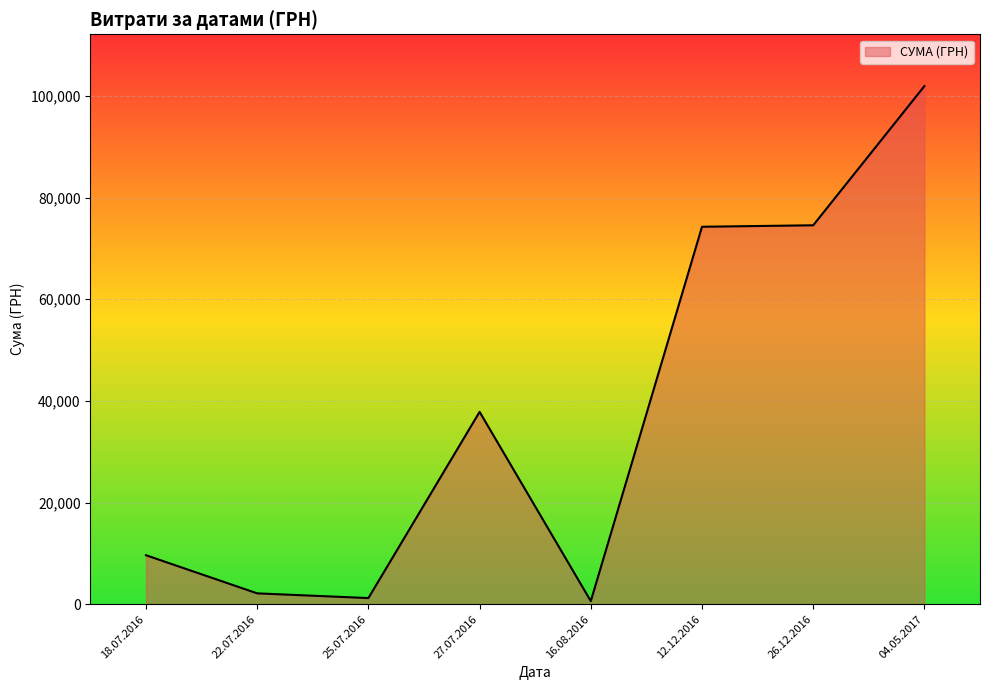

What is the ratio of the value at 26.12.2016 to the value at 18.07.2016?

7.7